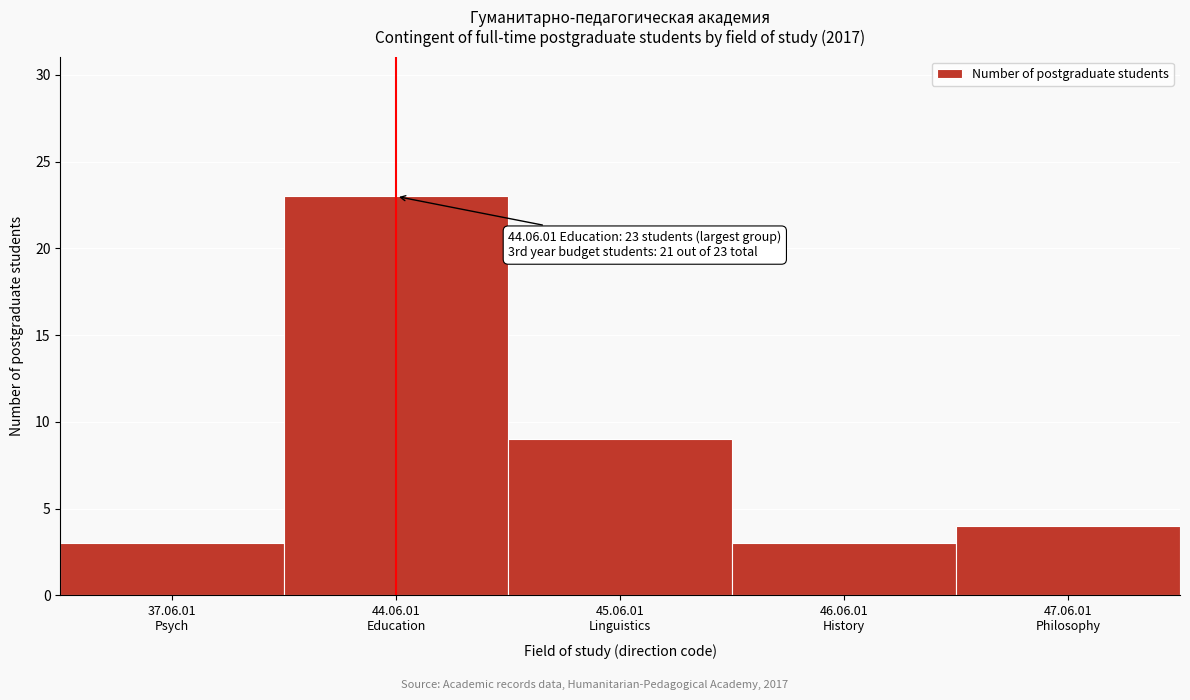

Reading left to right, what are all the values shown in this chart?

3	23	9	3	4